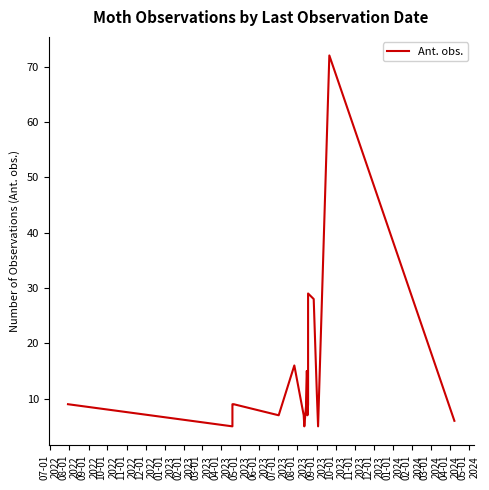

True or false: there are more than 2 points higher than both neighbors.

True